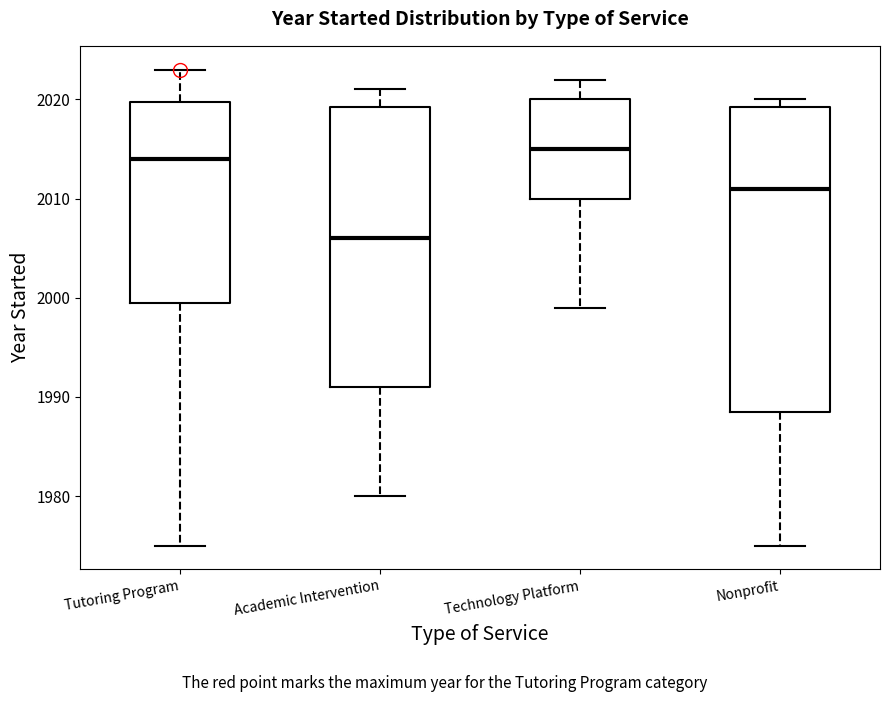

Which box's median line is the lowest?

Academic Intervention